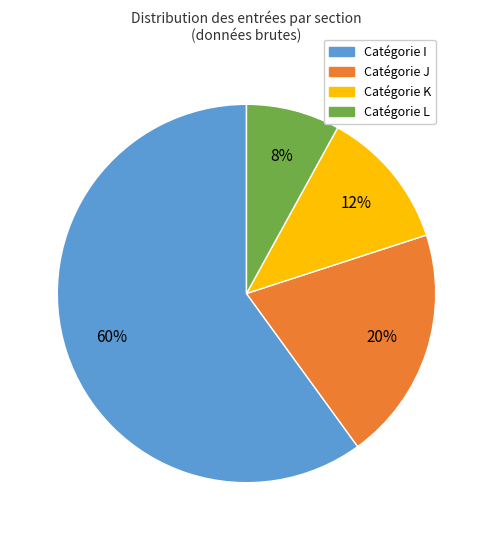

Is there any slice that represents more than half of the pie?

Yes